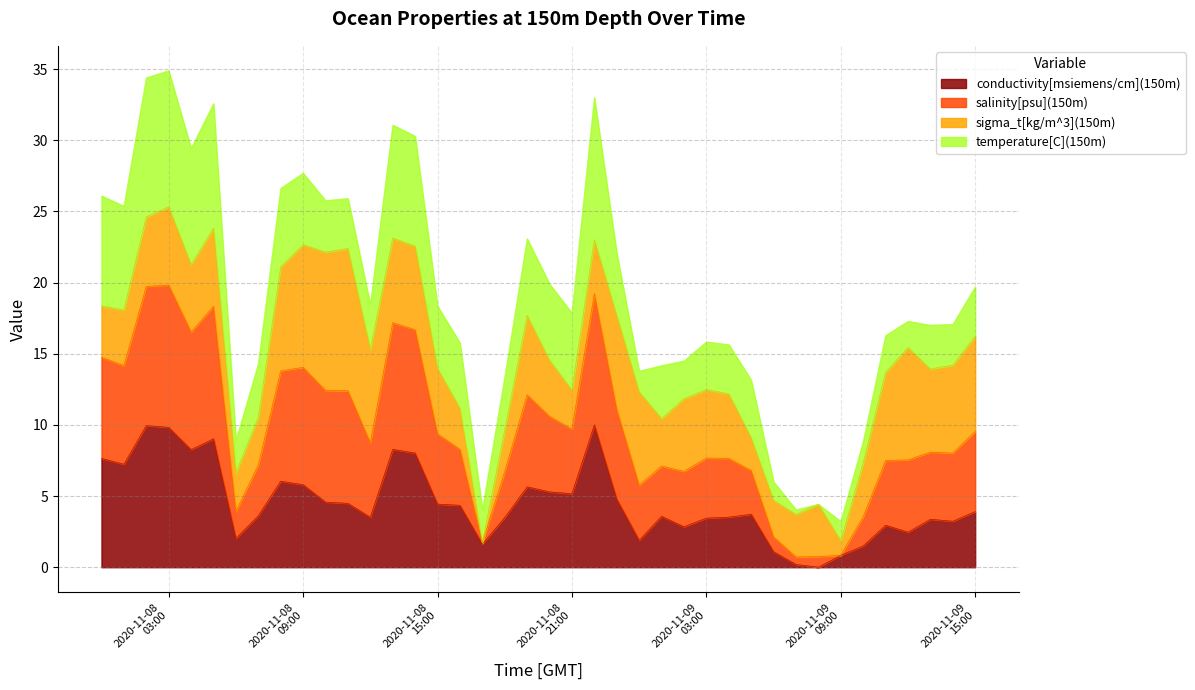

Which series changed the most between 2020-11-08 09:00 and 2020-11-09 09:00?

salinity[psu](150m)